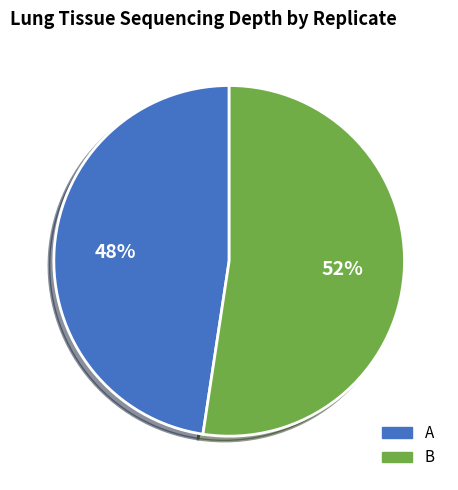

Combined, do A and B account for over 50%?

Yes